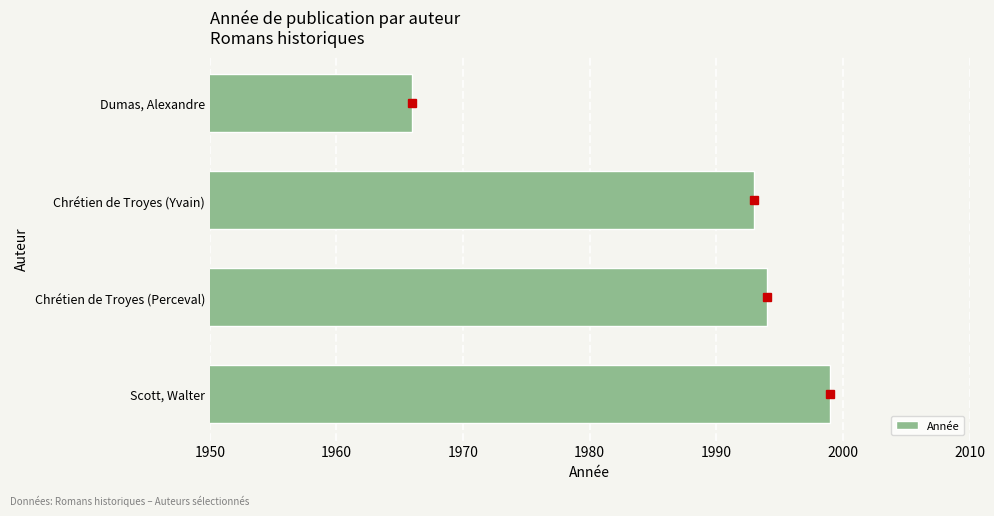

True or false: the data shows 1994 at Chrétien de Troyes (Perceval).

True